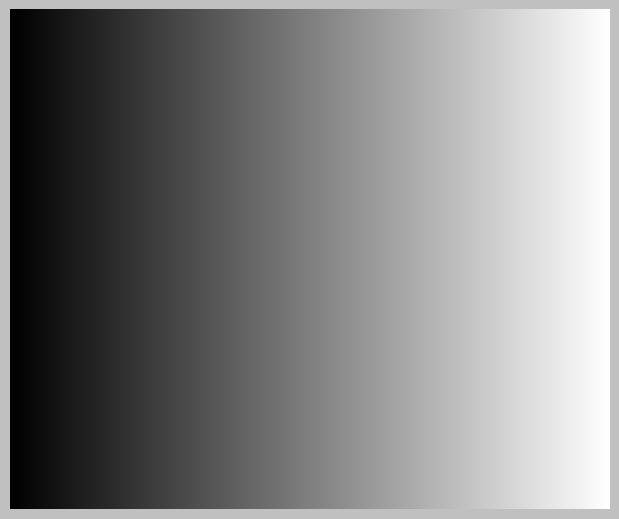

What is the ratio of the value at -39 to the value at -38?

1.0